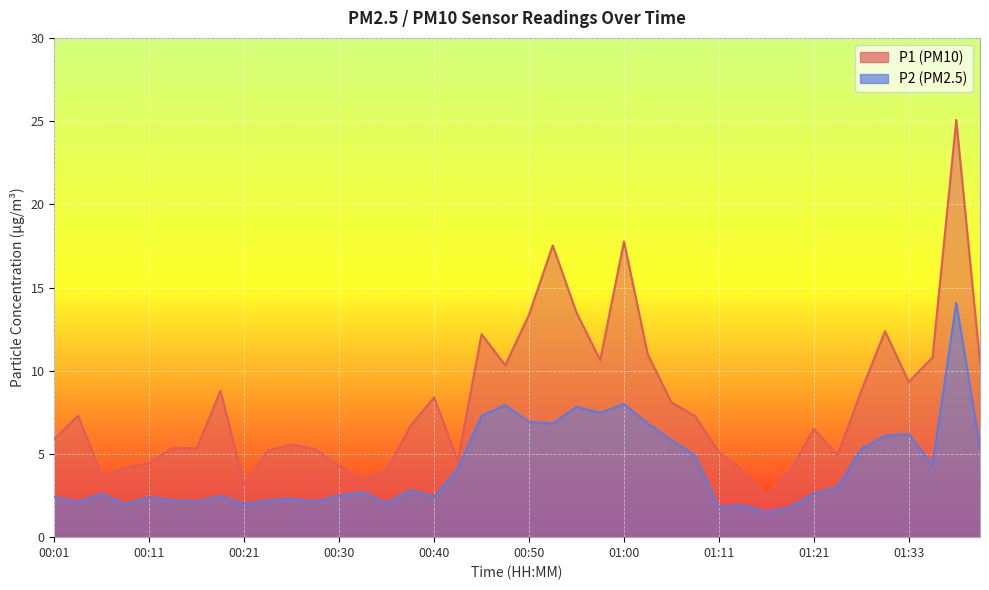

True or false: P1 has a value of 8.8 at 01:27.

True